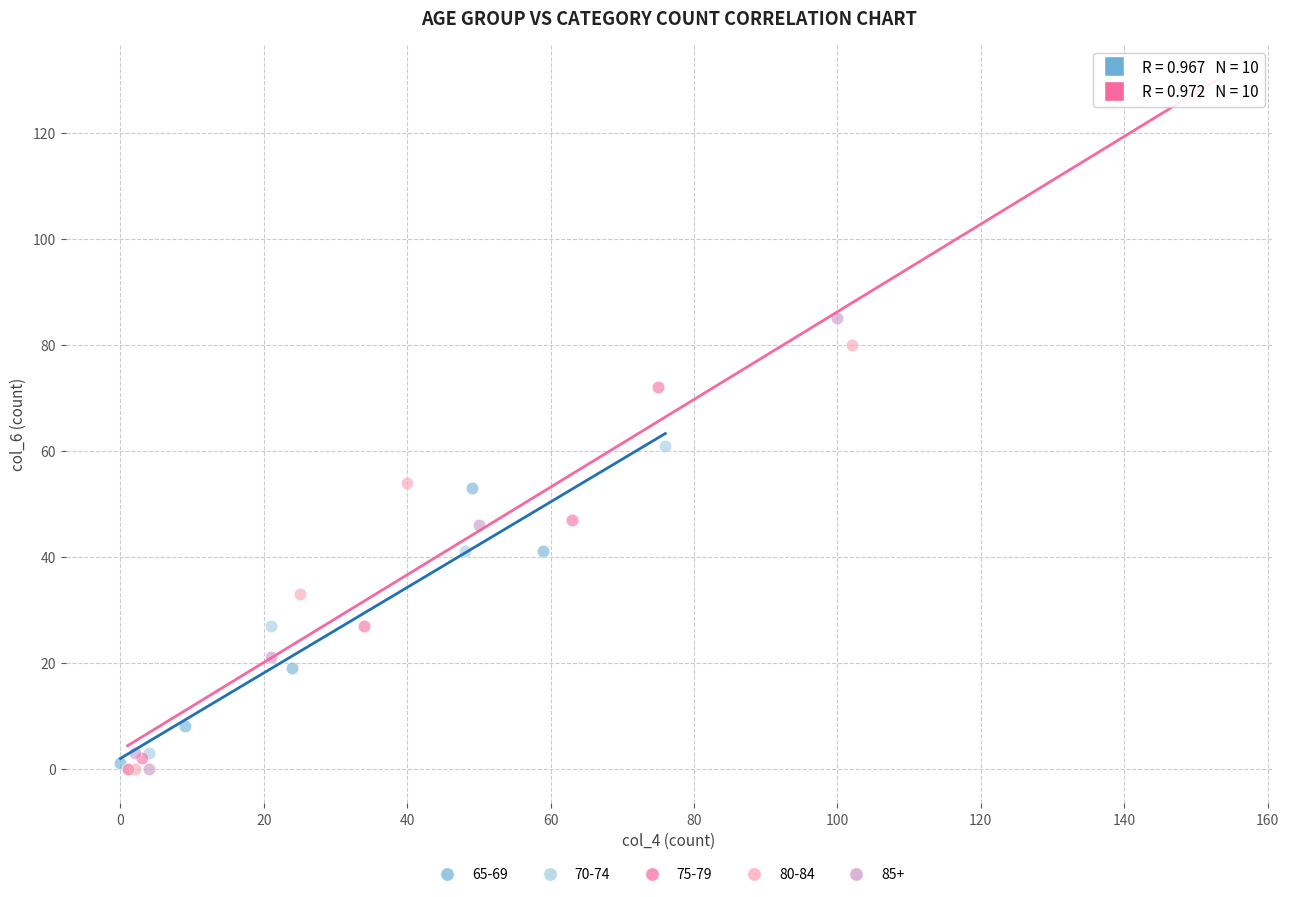

Which series contains the highest Y value?

85+